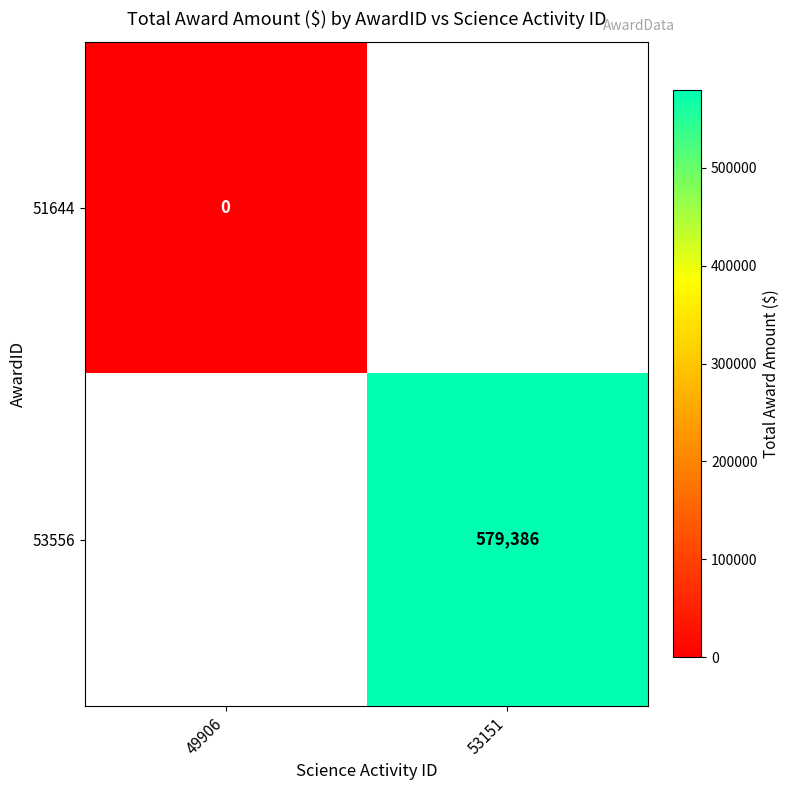

Which series has the largest range (max minus min)?

51644